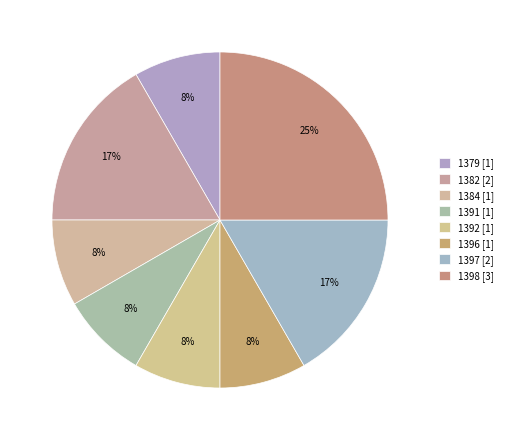

Does any single category account for the majority?

No